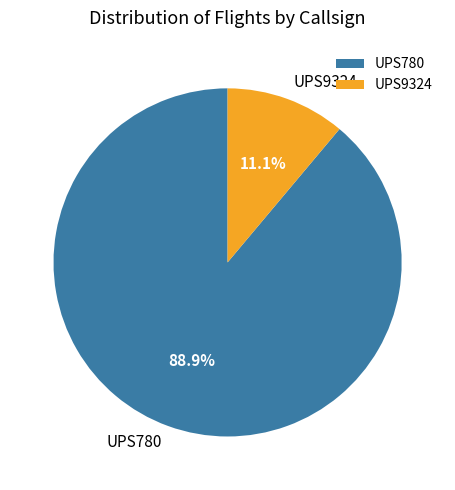

What percentage is the UPS780 slice, to the nearest percent?

89%